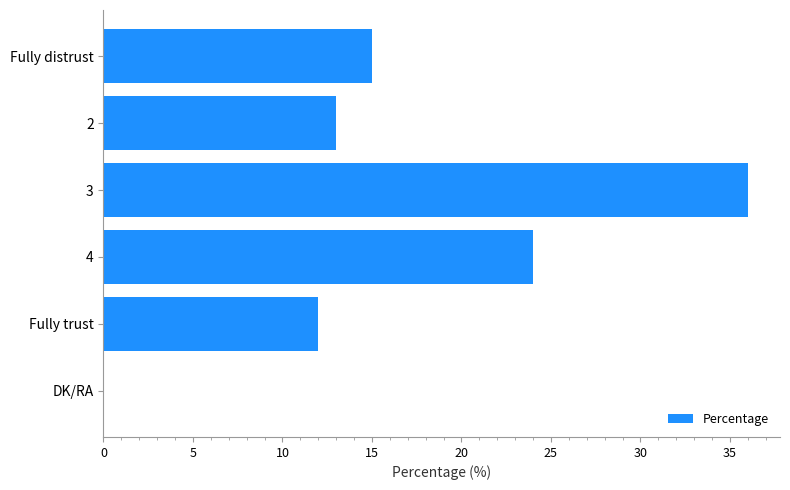

What is the change in value from Fully trust to DK/RA?

-12